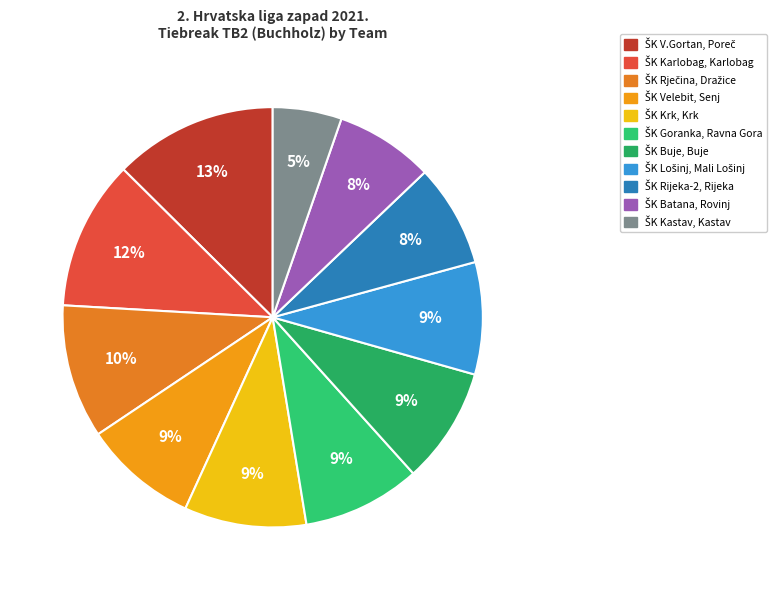

Is it true that ŠK Rječina, Dražice is 10% of the pie?

True